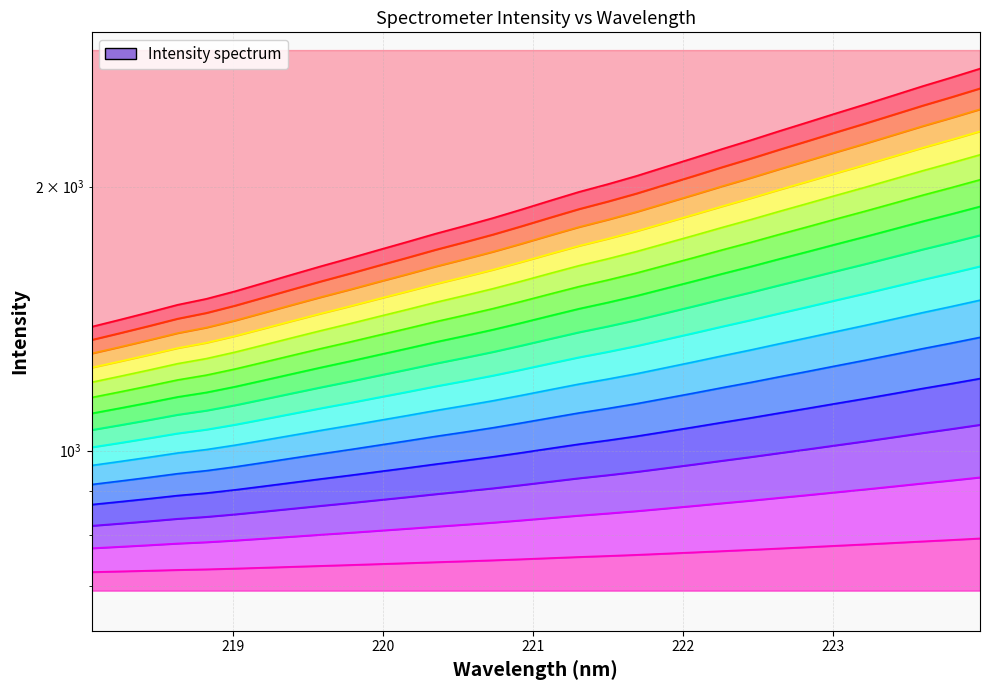

Does the chart display data point markers on the line(s)?

No